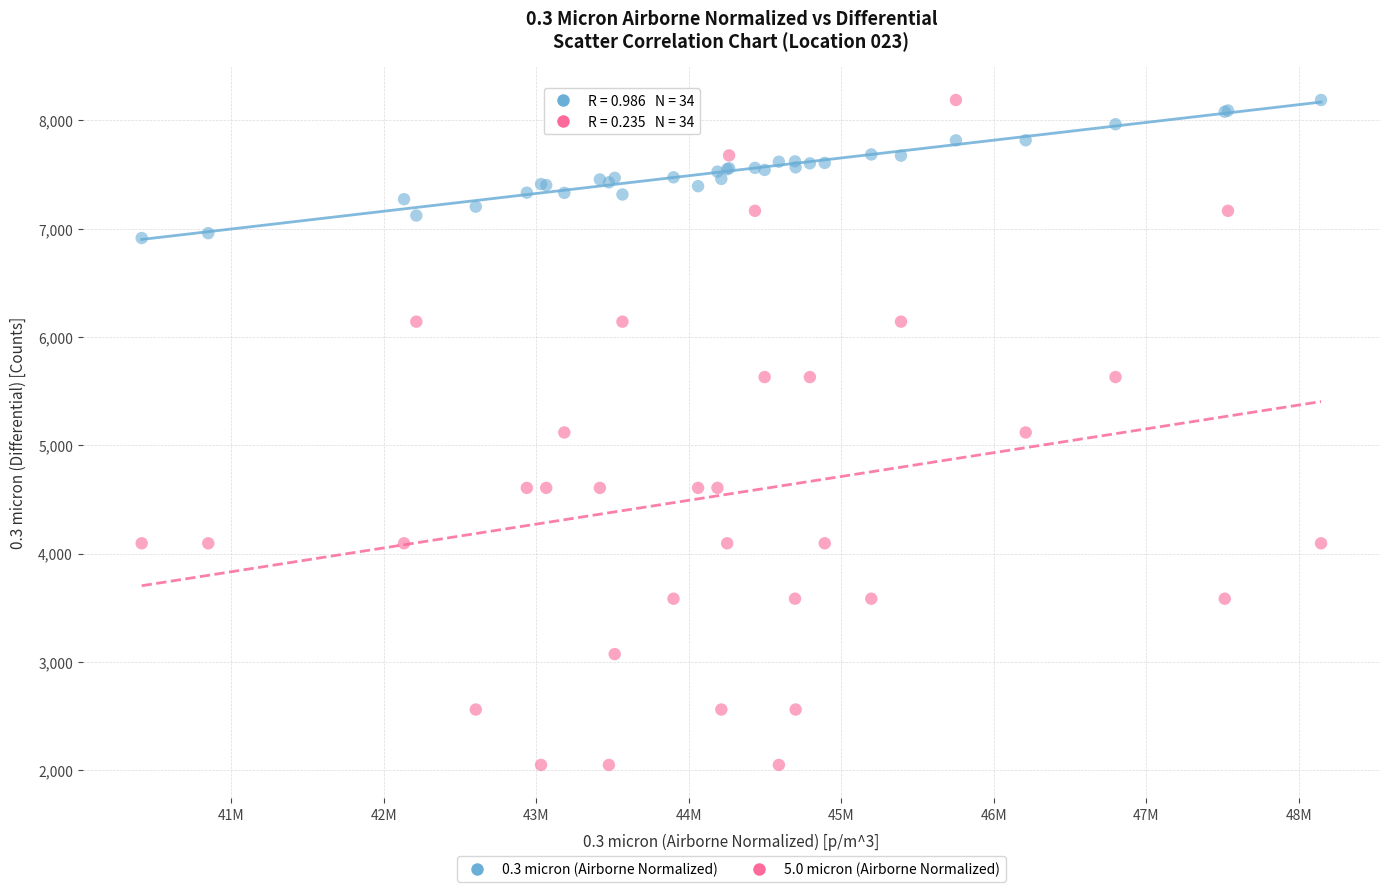

Which series contains the lowest Y value?

5.0 micron (Airborne Normalized)